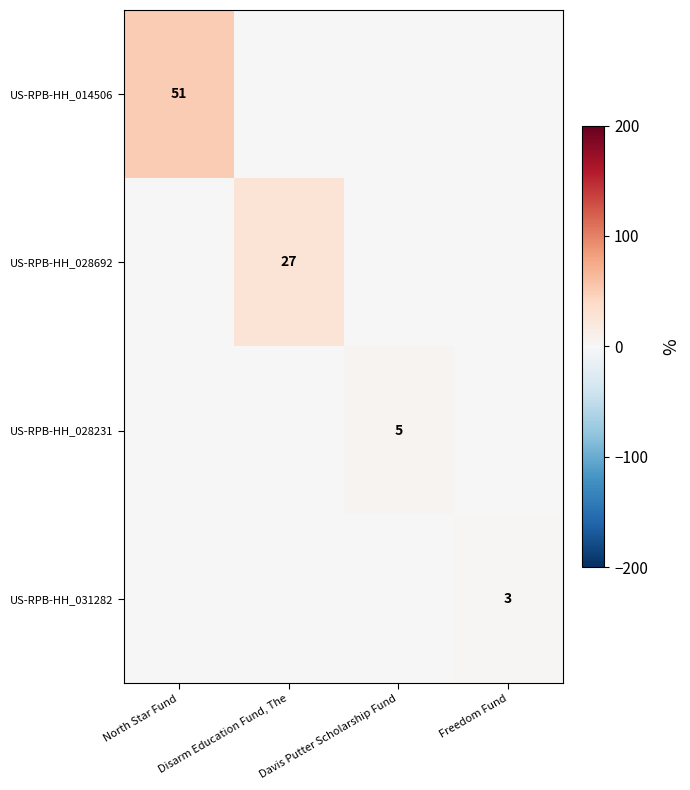

True or false: US-RPB-HH_028231 has a value of 5 at Davis Putter Scholarship Fund.

True